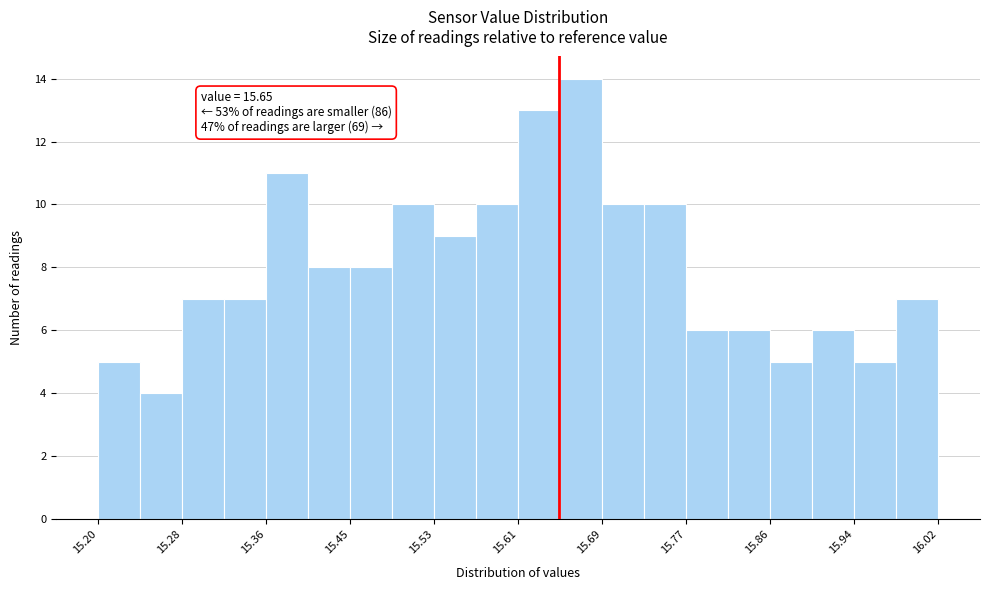

Over which range of the x-axis is the bar tallest?

15.651 to 15.692